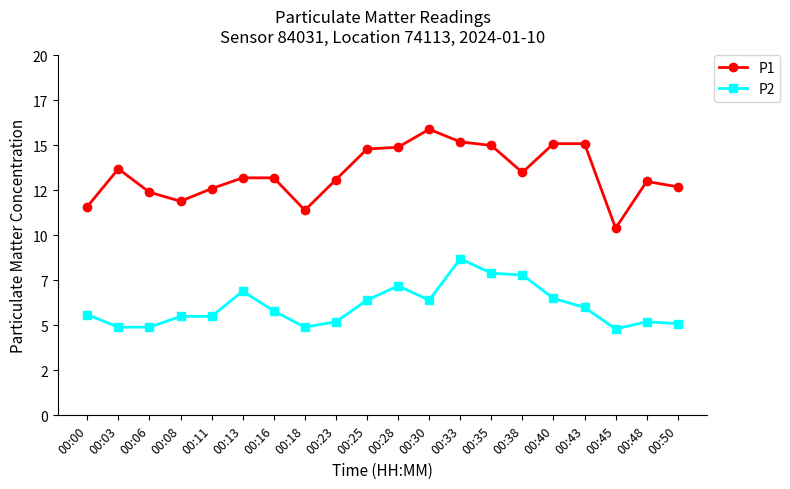

Where is the first local minimum for P2?

00:18